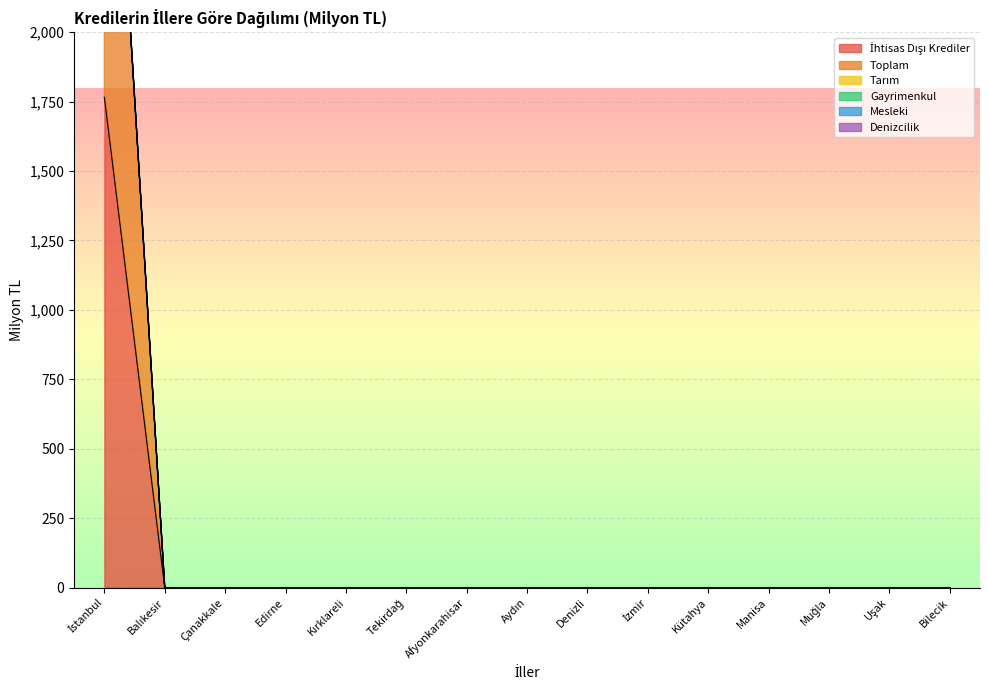

Between Uşak and Çanakkale, which is larger?

Uşak